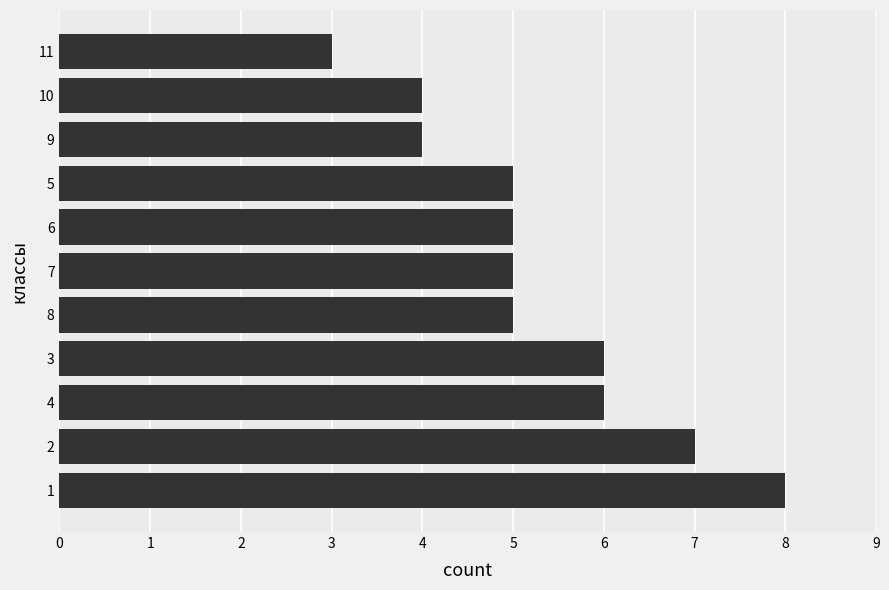

What is the change in value from 1 to 8?

-3